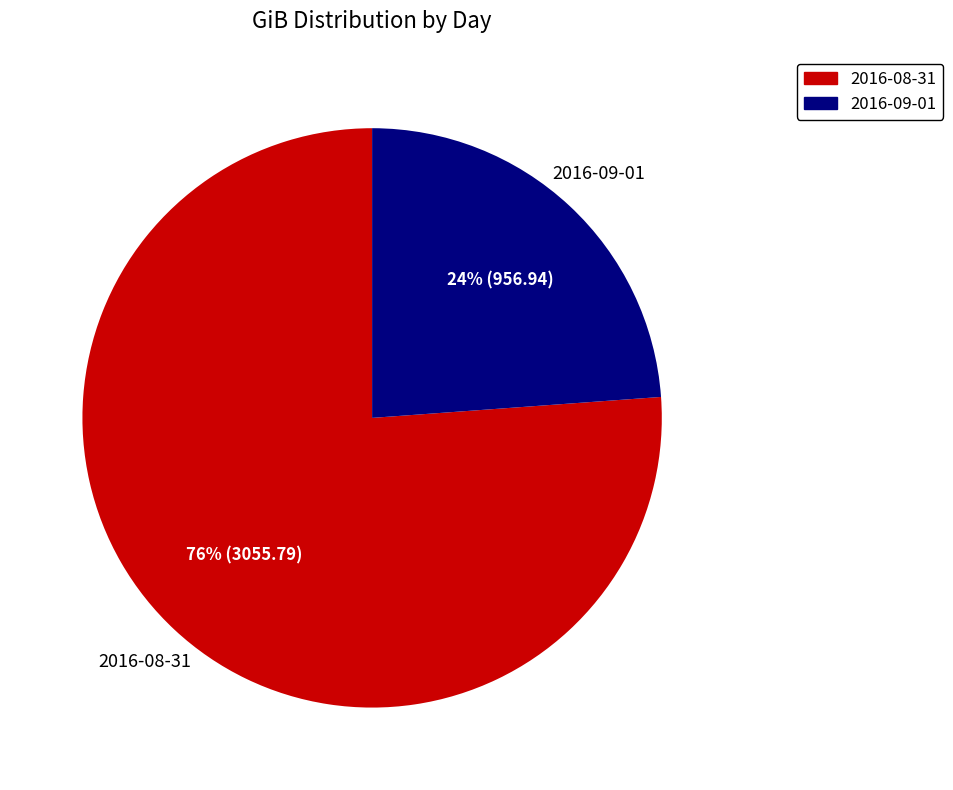

Is the sum of 2016-09-01 and 2016-08-31 greater than half?

Yes